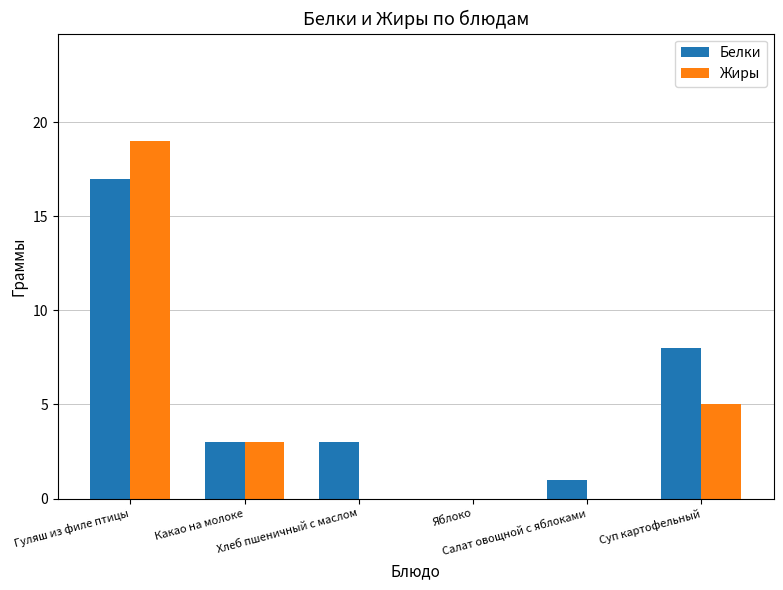

What is the spread (max minus min) of values at Хлеб пшеничный с маслом?

3